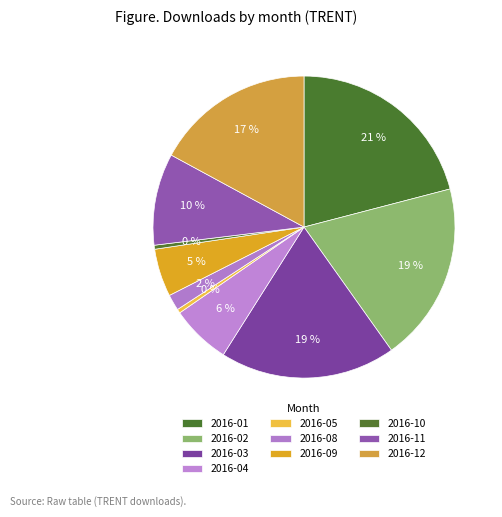

Which has a higher value, 2016-02 or 2016-12?

2016-02